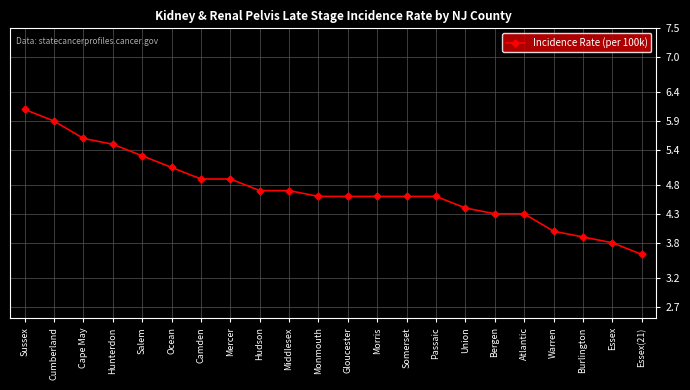

Where is the data nearest to the value 4?

Warren